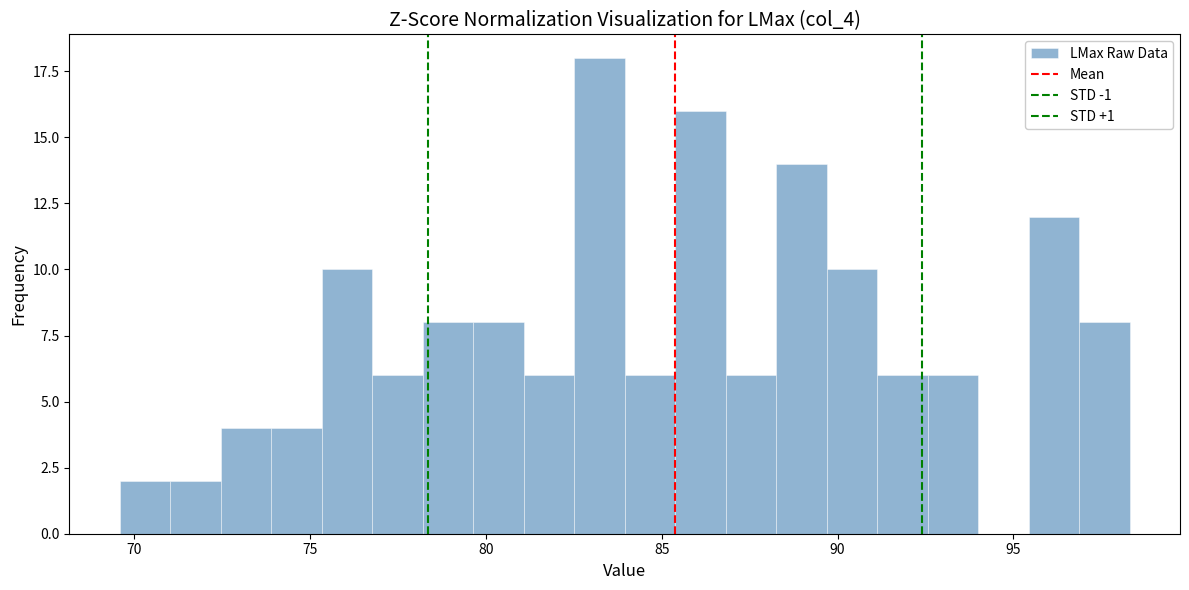

Around what value on the x-axis is the tallest bar? Give the approximate position of its centre, as read against the axis.

83.0